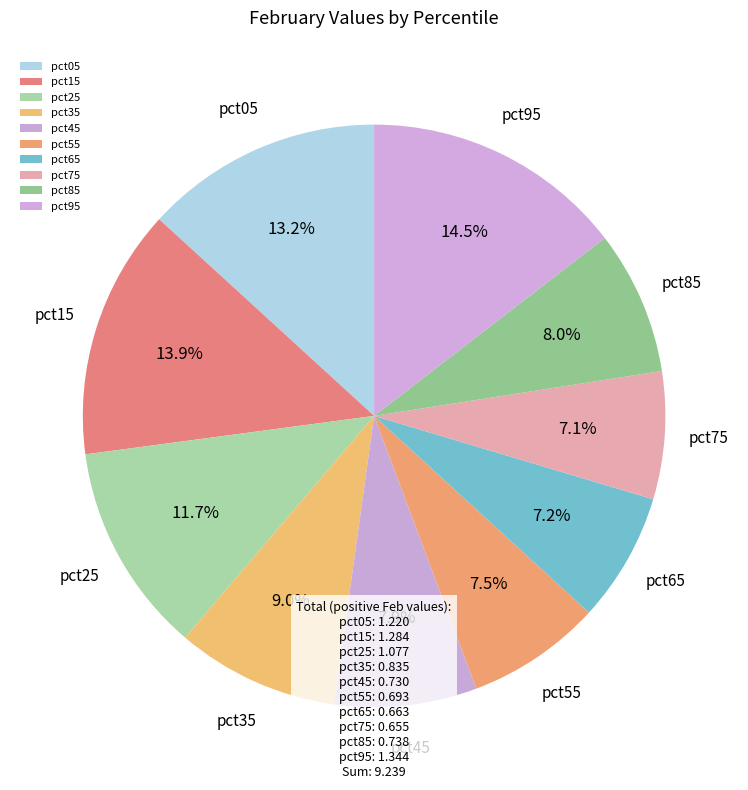

Which category has the biggest portion of the pie?

pct95